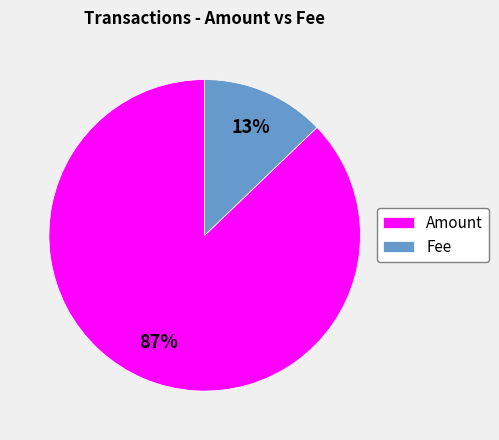

How many segments does this pie chart have?

2